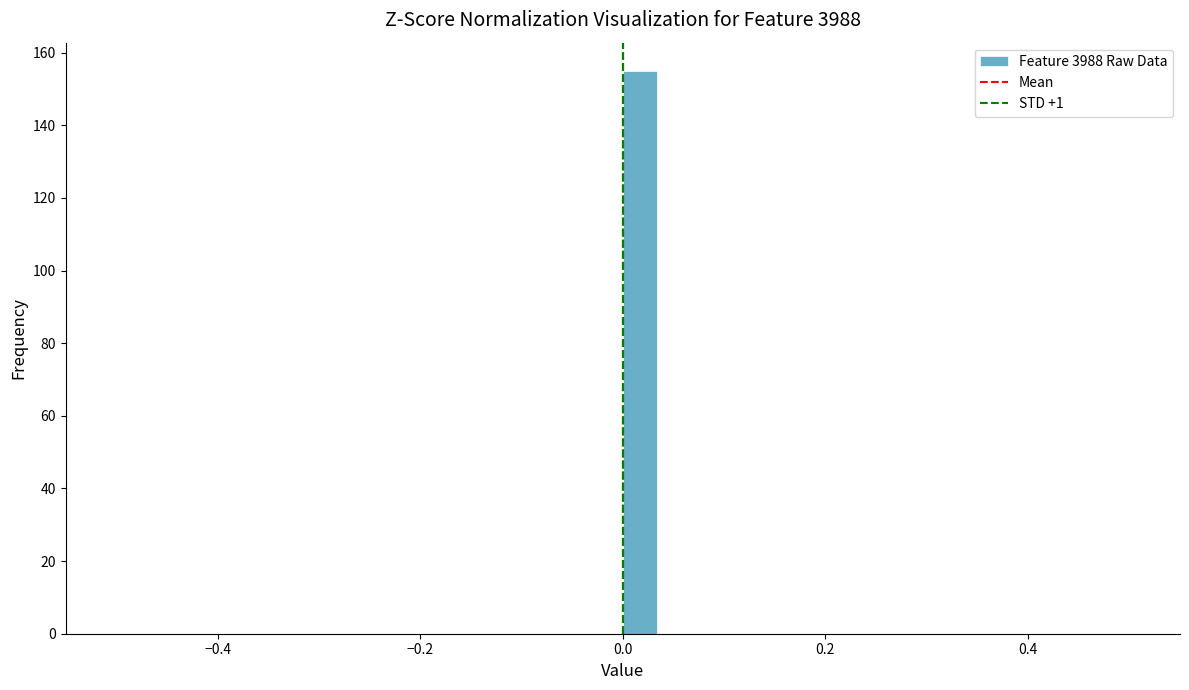

Around what value on the x-axis is the tallest bar? Give the approximate position of its centre, as read against the axis.

0.02